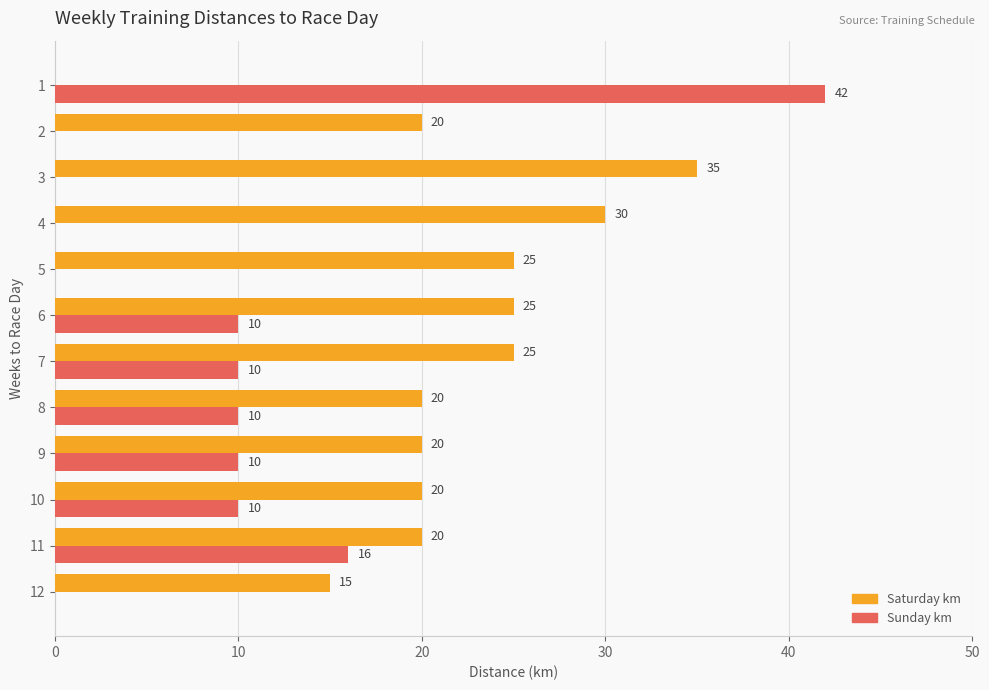

What is the average value of the Sunday km series?

9